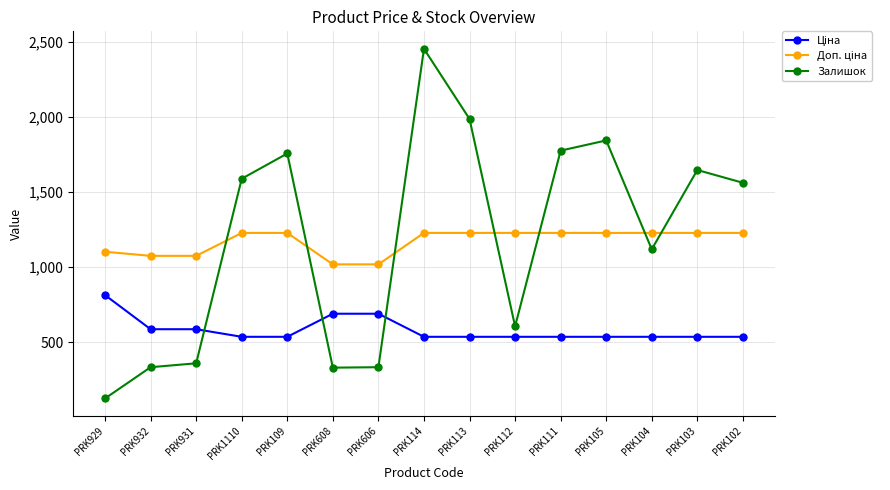

What is the lowest value of the Залишок series?

125.0